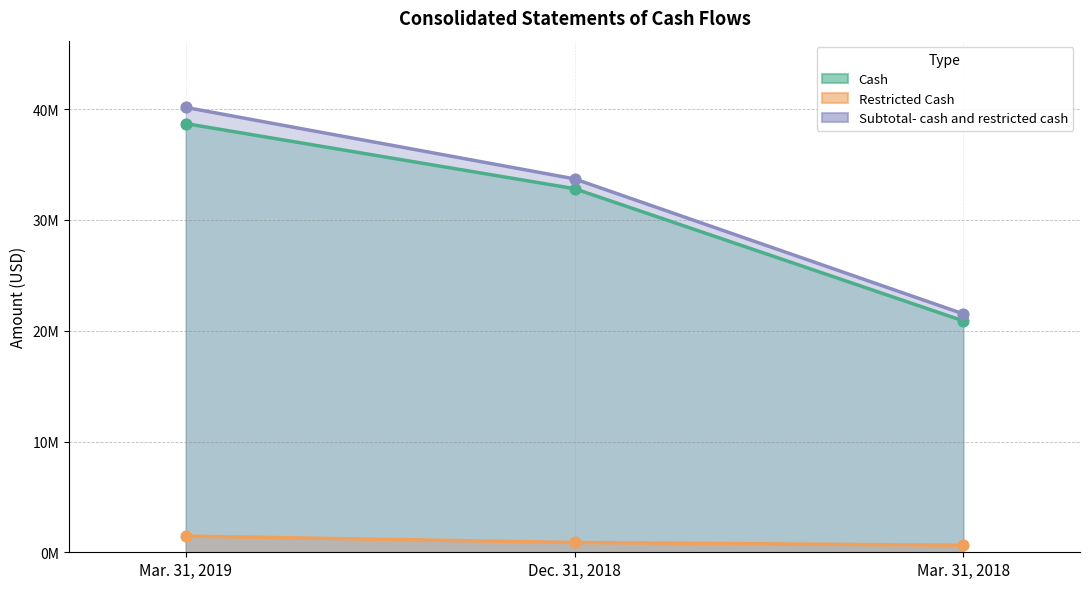

Which series reaches the minimum Y coordinate?

Restricted Cash